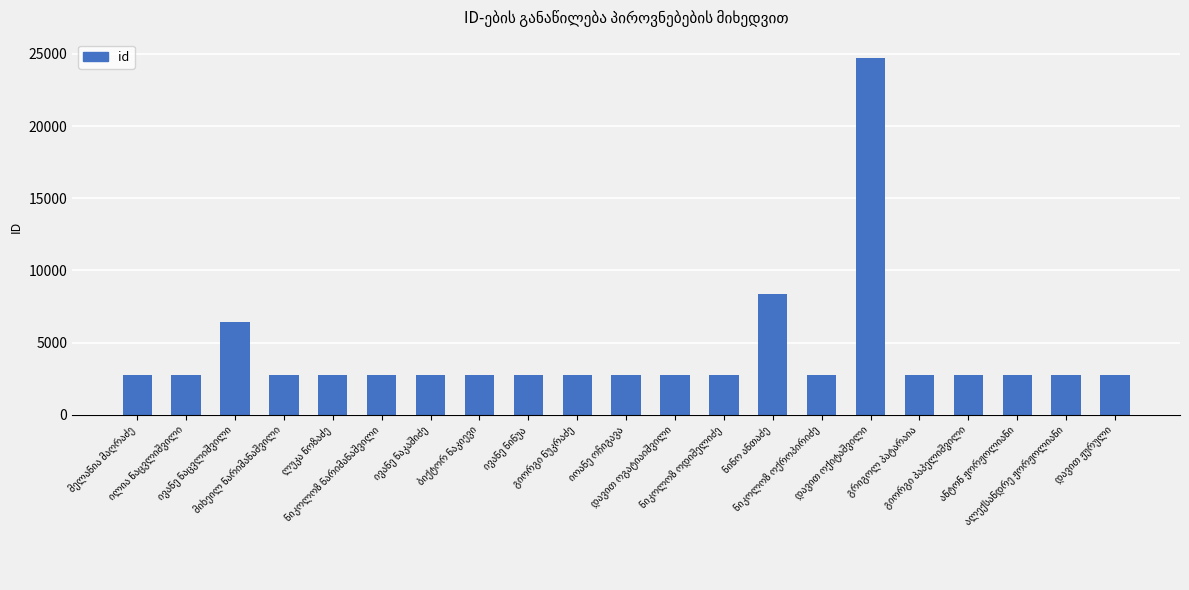

What is the difference between the maximum and minimum values?

22026